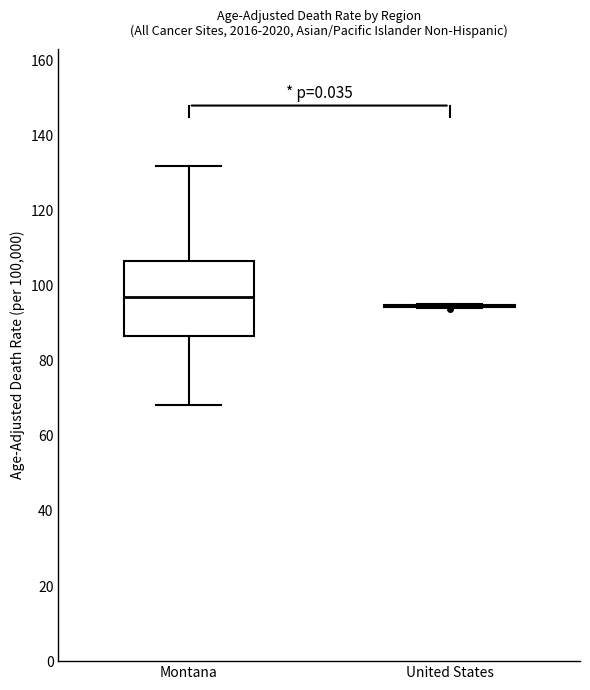

Comparing the boxes themselves (not the whiskers), which one is the tallest?

Montana